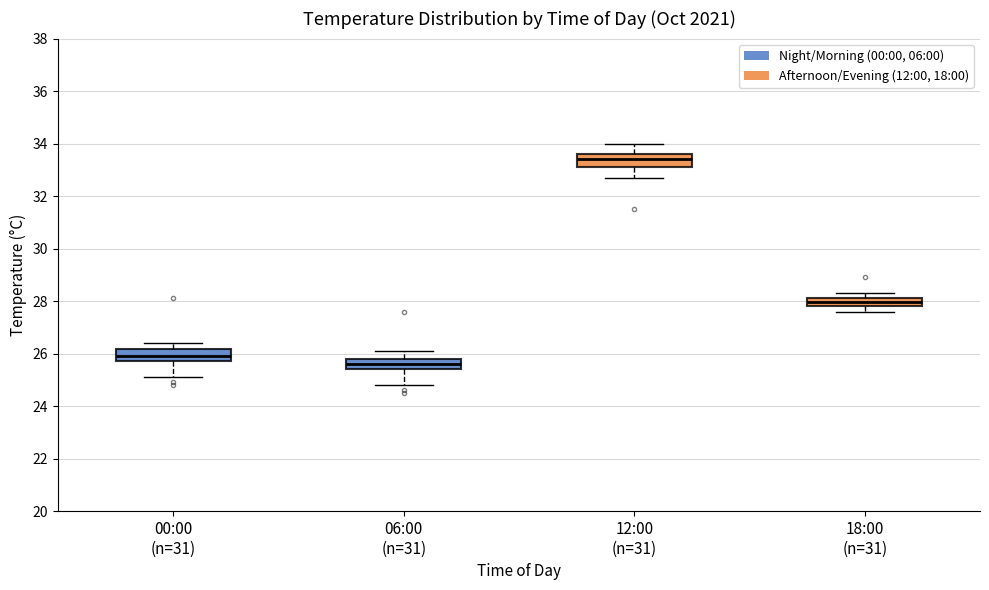

Reading left to right, transcribe this box plot: for each box, give where its median line is, the range the box spans, and where its two whiskers end, as read against the y-axis. The values are not printed on the chart, so give them approximately, as read against the axis.

00:00 (n=31): median 26.0, box 25.8 to 26.2, whiskers 25.2 to 26.4
06:00 (n=31): median 25.6, box 25.4 to 25.8, whiskers 24.8 to 26.2
12:00 (n=31): median 33.4, box 33.2 to 33.6, whiskers 32.8 to 34.0
18:00 (n=31): median 28.0, box 27.8 to 28.2, whiskers 27.6 to 28.4